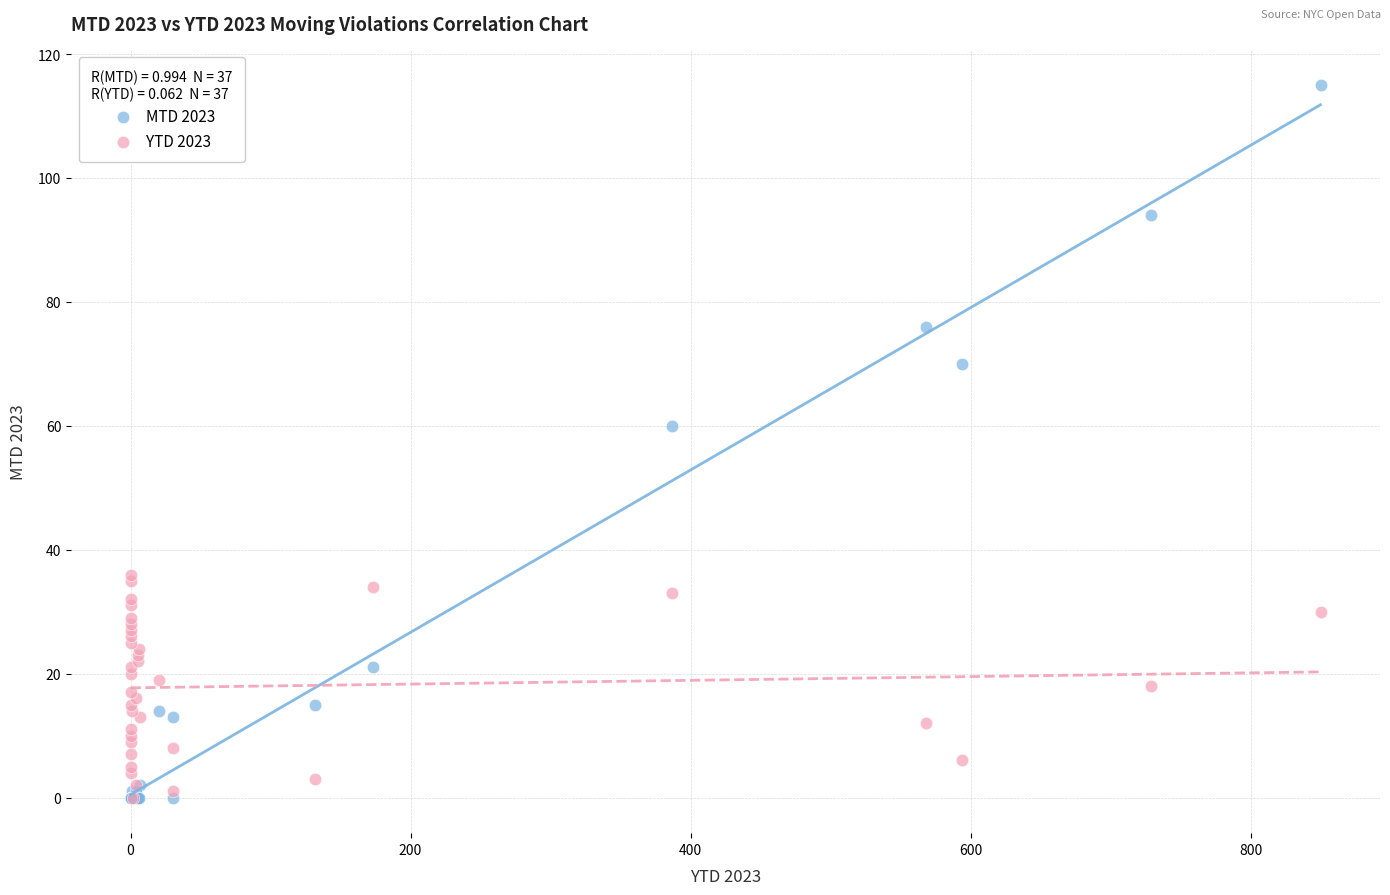

Which series reaches the maximum Y coordinate?

MTD 2023